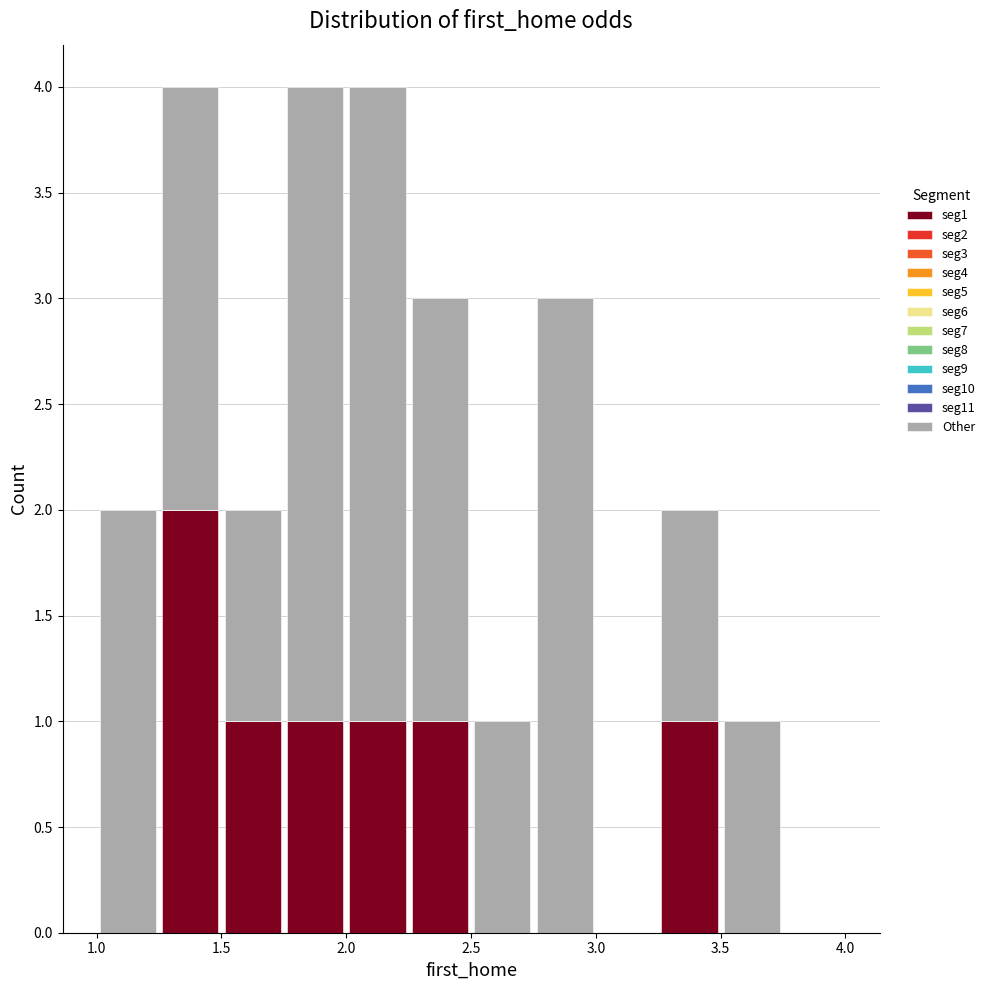

What is the total height of the stacked bar covering 1.75 to 2.00 on the x-axis? The values are not printed on the chart, so give them approximately, as read against the axis.

4